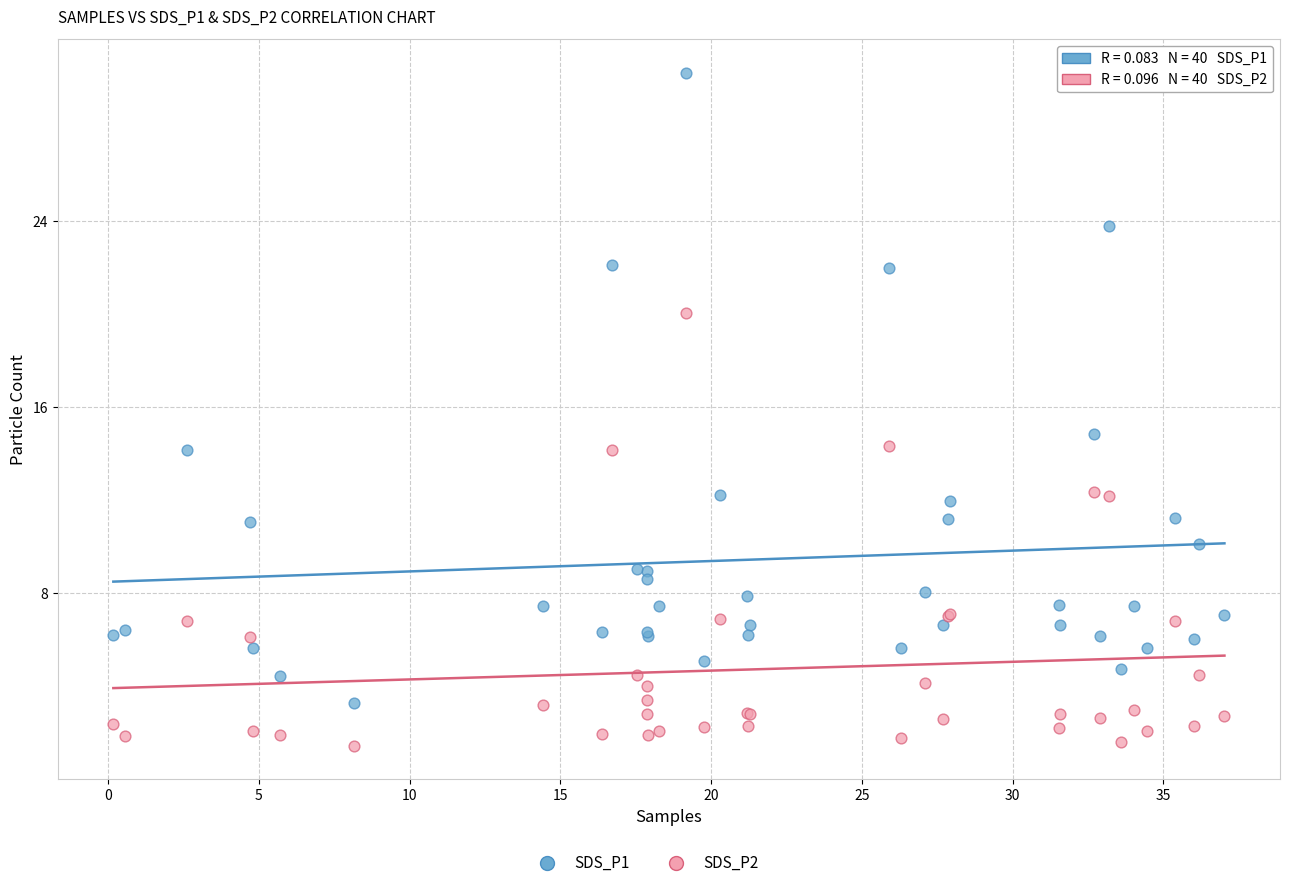

Which series has the largest Y range (max minus min)?

SDS_P1